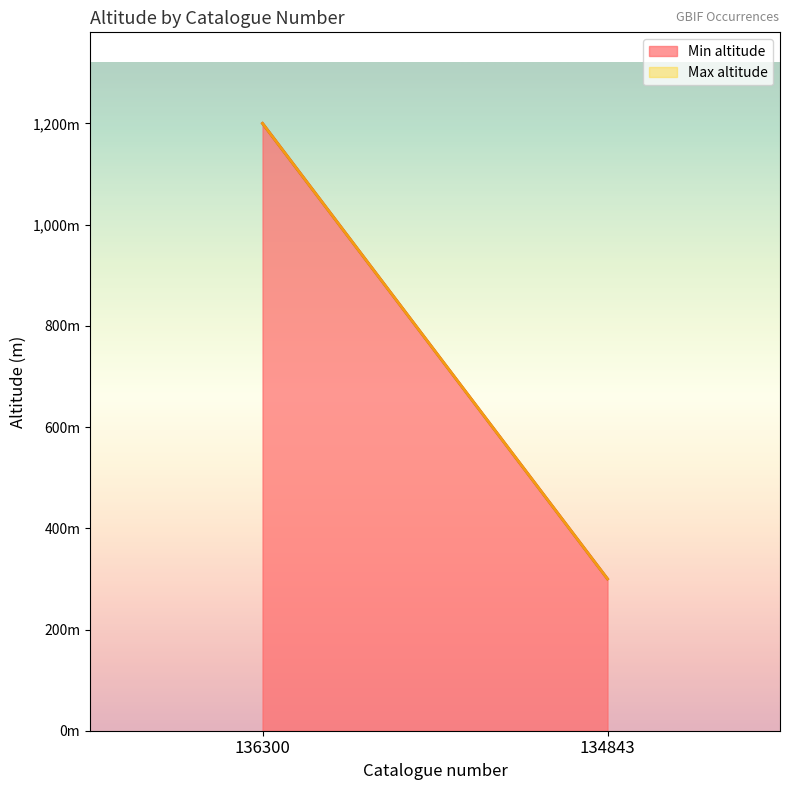

What are all the series names shown in the legend?

Min altitude, Max altitude